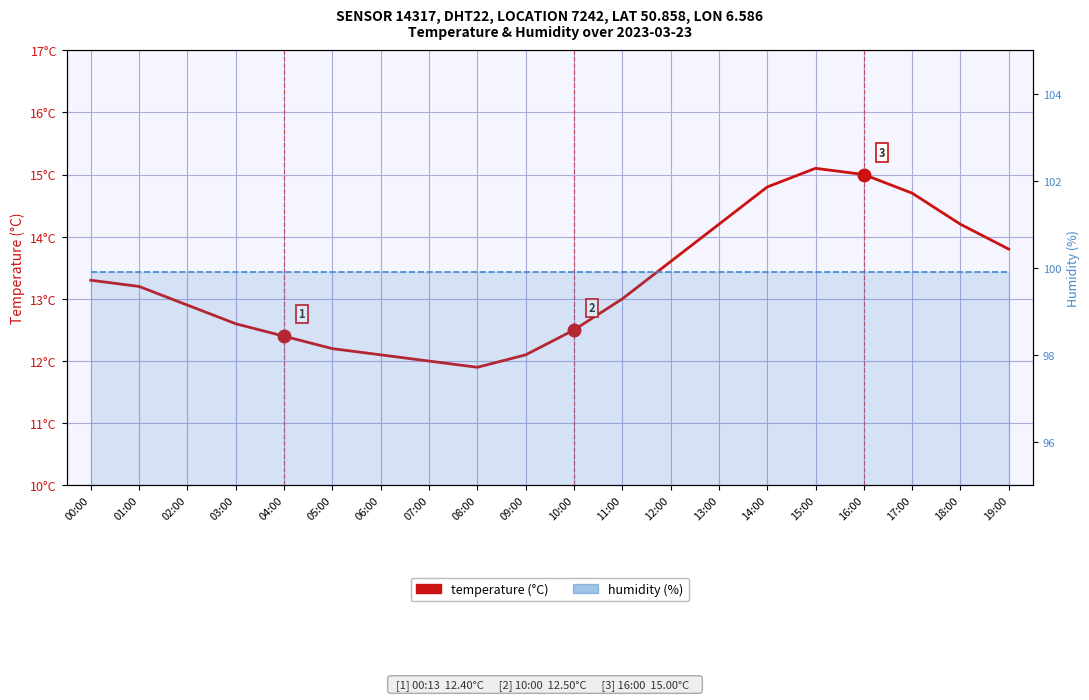

How many data points does each series have?

20